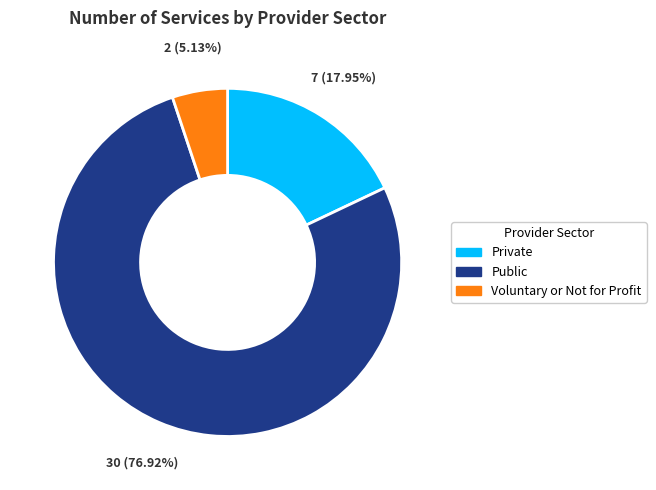

To the nearest percent, what portion does Private represent?

18%